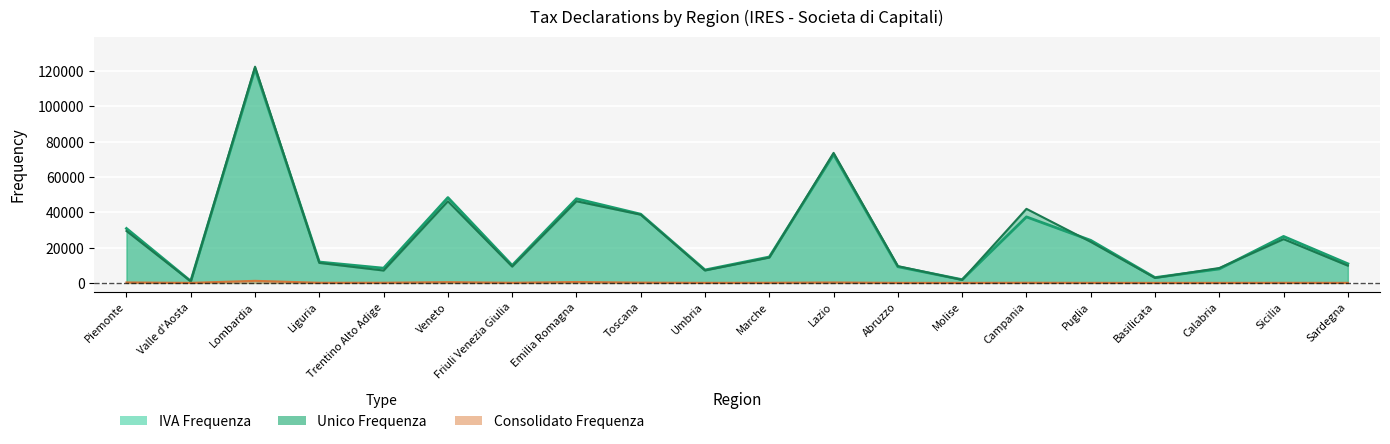

Is the value of IVA Frequenza at Veneto greater than the value of Unico Frequenza at Sardegna?

Yes